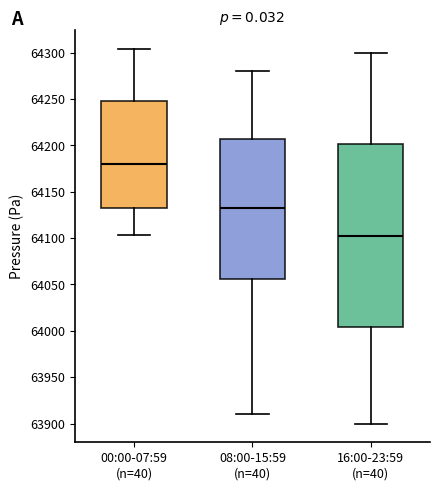

Which box has the highest median line?

00:00-07:59 (n=40)